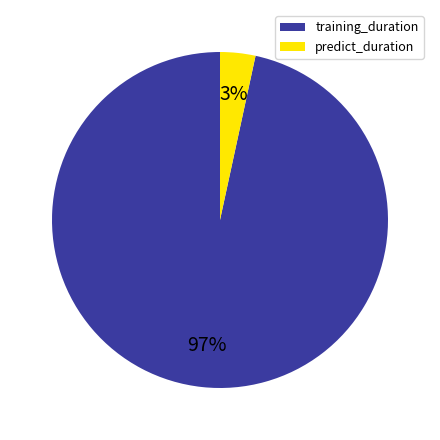

What percentage is the predict_duration slice, to the nearest percent?

3%